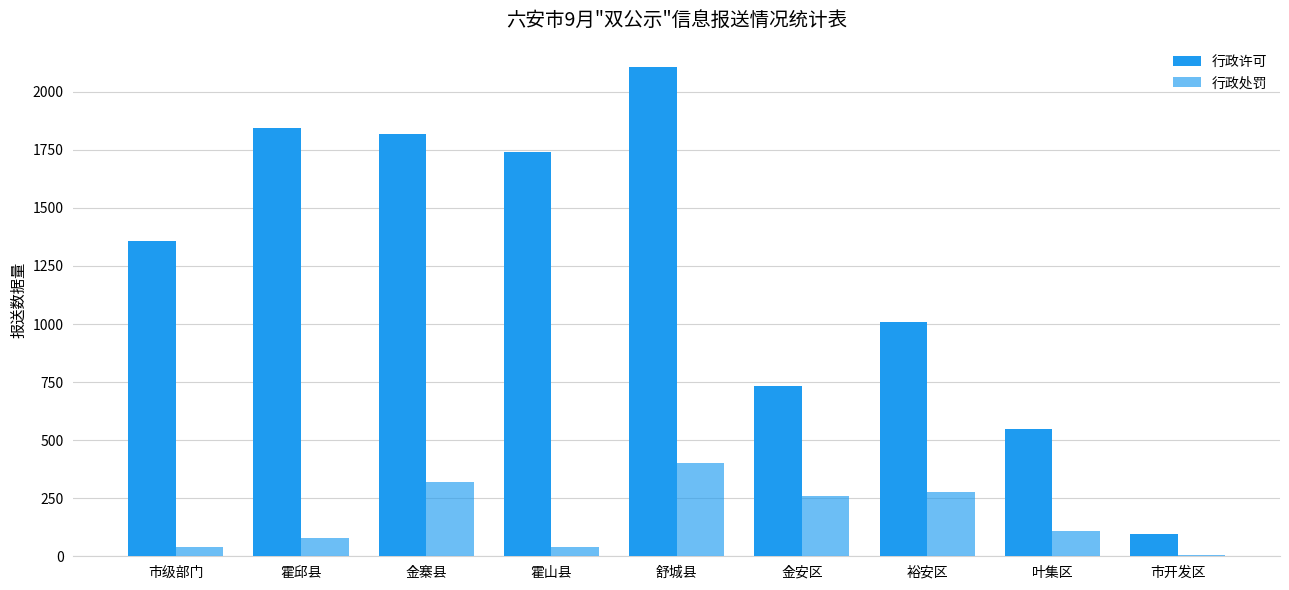

What is the minimum value shown in the chart?

4